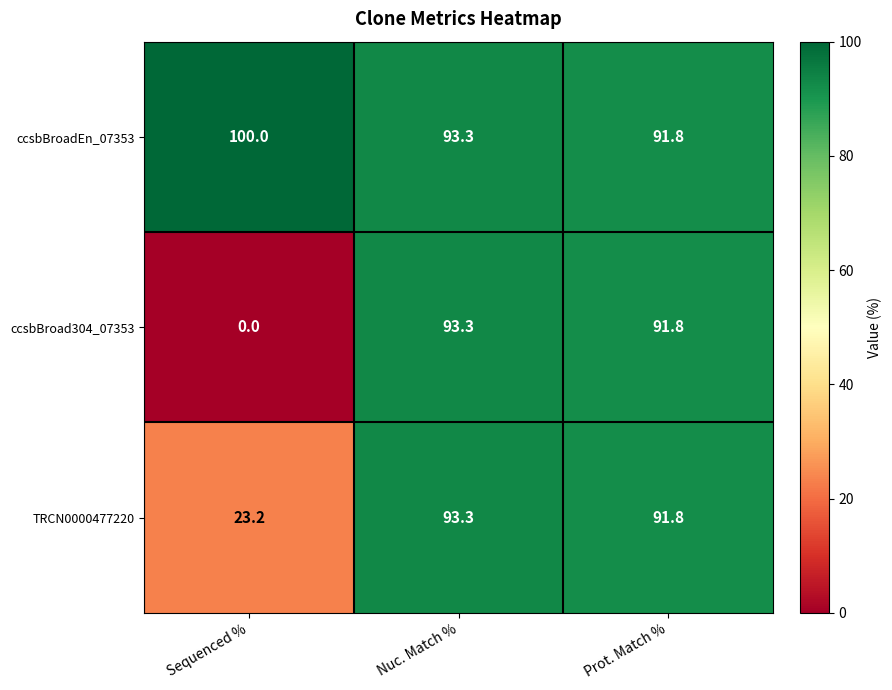

What is the difference between the maximum and minimum values in the ccsbBroadEn_07353 series?

8.2